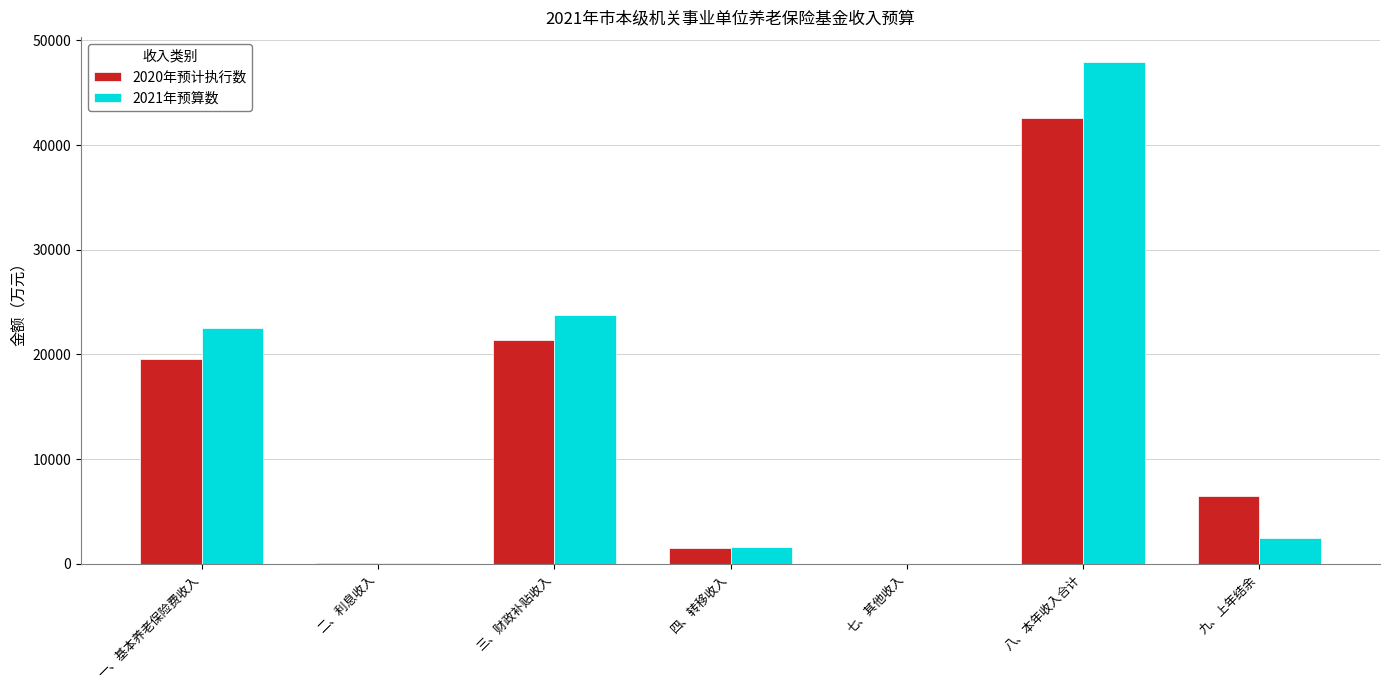

What is the highest value of the 2020年预计执行数 series?

42573.0